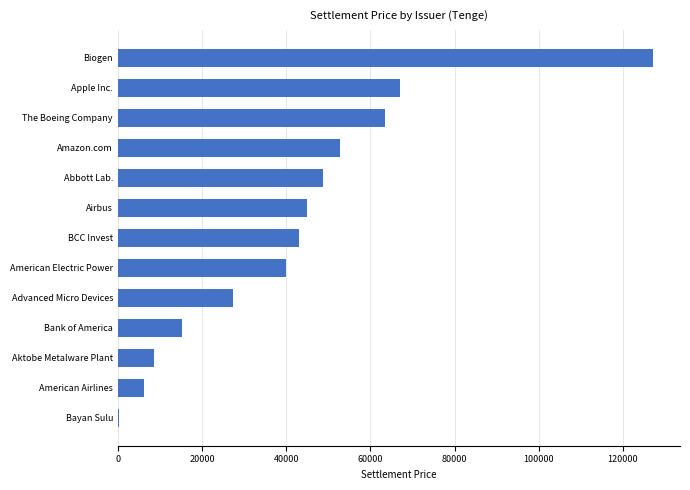

What is the greatest value displayed?

127225.3